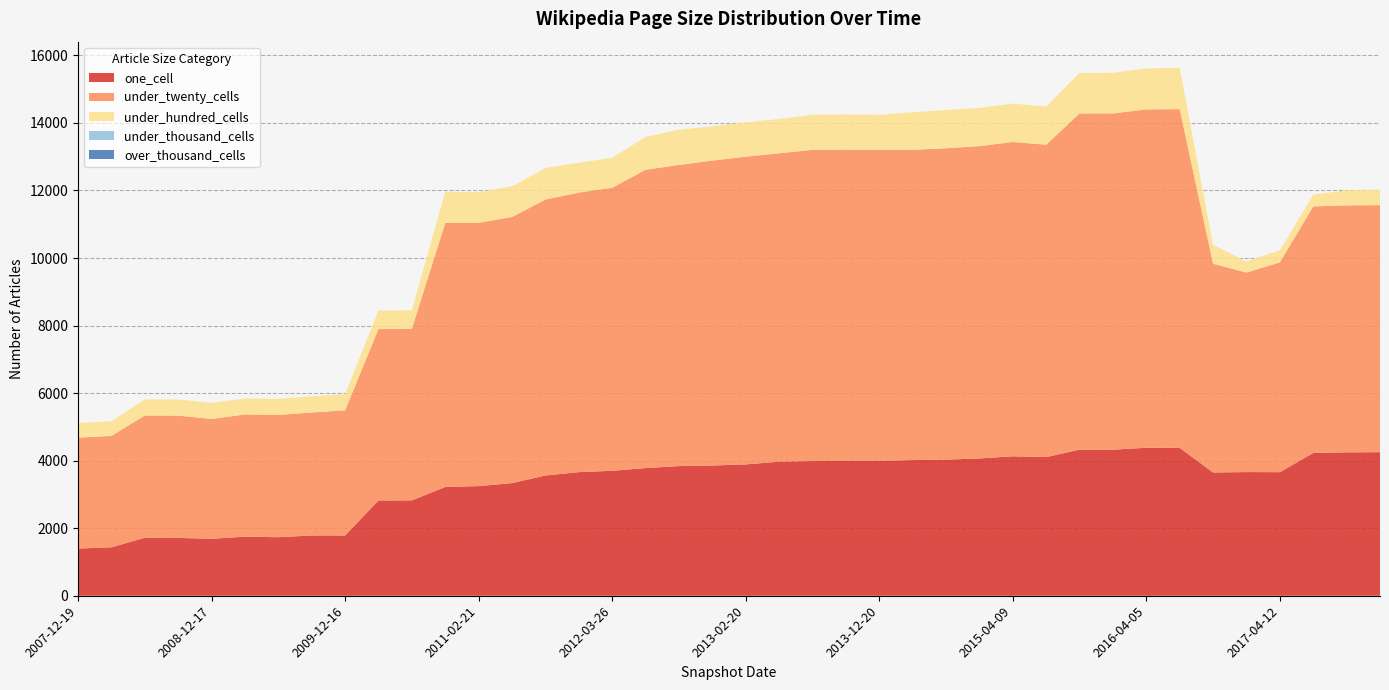

Reading right to left, list all the values displayed in this chart.

one_cell: 4251	4246	4227	3659	3662	3650	4378	4381	4325	4326	4106	4129	4066	4030	4017	3997	3993	3987	3970	3889	3856	3839	3781	3700	3660	3561	3335	3247	3221	2824	2821	1784	1785	1733	1750	1686	1712	1717	1435	1398
under_twenty_cells: 7315	7313	7302	6211	5908	6182	10031	10020	9957	9955	9249	9307	9248	9220	9186	9206	9215	9216	9131	9111	9029	8917	8832	8379	8278	8172	7880	7795	7823	5081	5079	3706	3641	3622	3618	3549	3622	3621	3298	3283
under_hundred_cells: 454	448	347	358	329	556	1216	1215	1202	1201	1129	1137	1132	1134	1113	1037	1045	1040	1015	1019	1014	1044	974	887	885	932	908	909	918	547	547	479	476	476	474	474	478	477	434	434
under_thousand_cells: 0	0	0	0	0	0	0	0	0	0	0	0	0	0	0	0	0	0	0	0	0	0	0	0	0	0	0	0	0	0	0	0	0	0	0	0	0	0	0	0
over_thousand_cells: 0	0	0	0	0	0	0	0	0	0	0	0	0	0	0	0	0	0	0	0	0	0	0	0	0	0	0	0	0	0	0	0	0	0	0	0	0	0	0	0